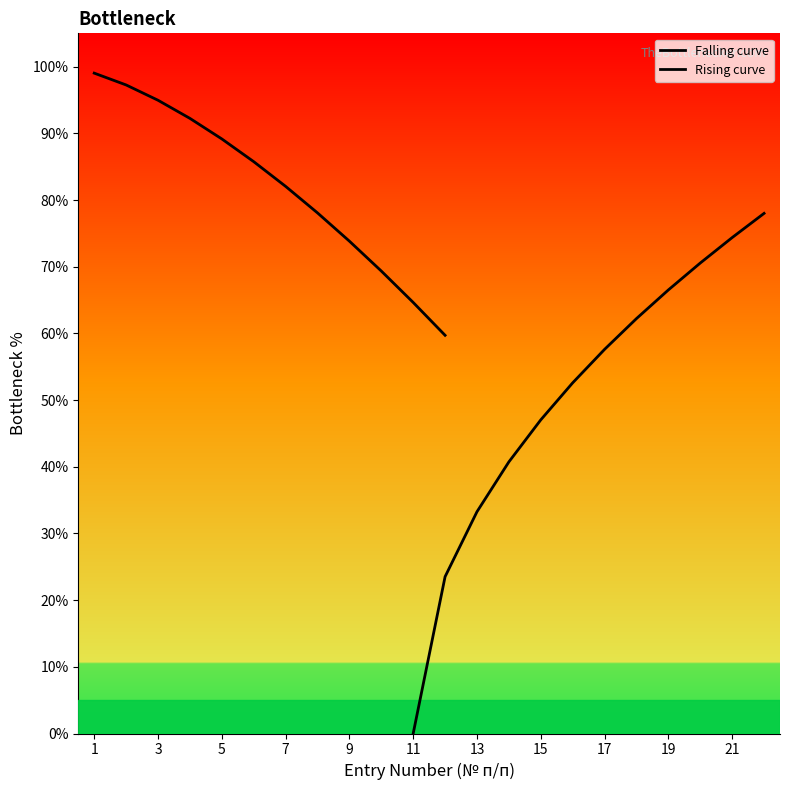

After their last crossing, which series has the higher values: Rising curve or Falling curve?

Rising curve